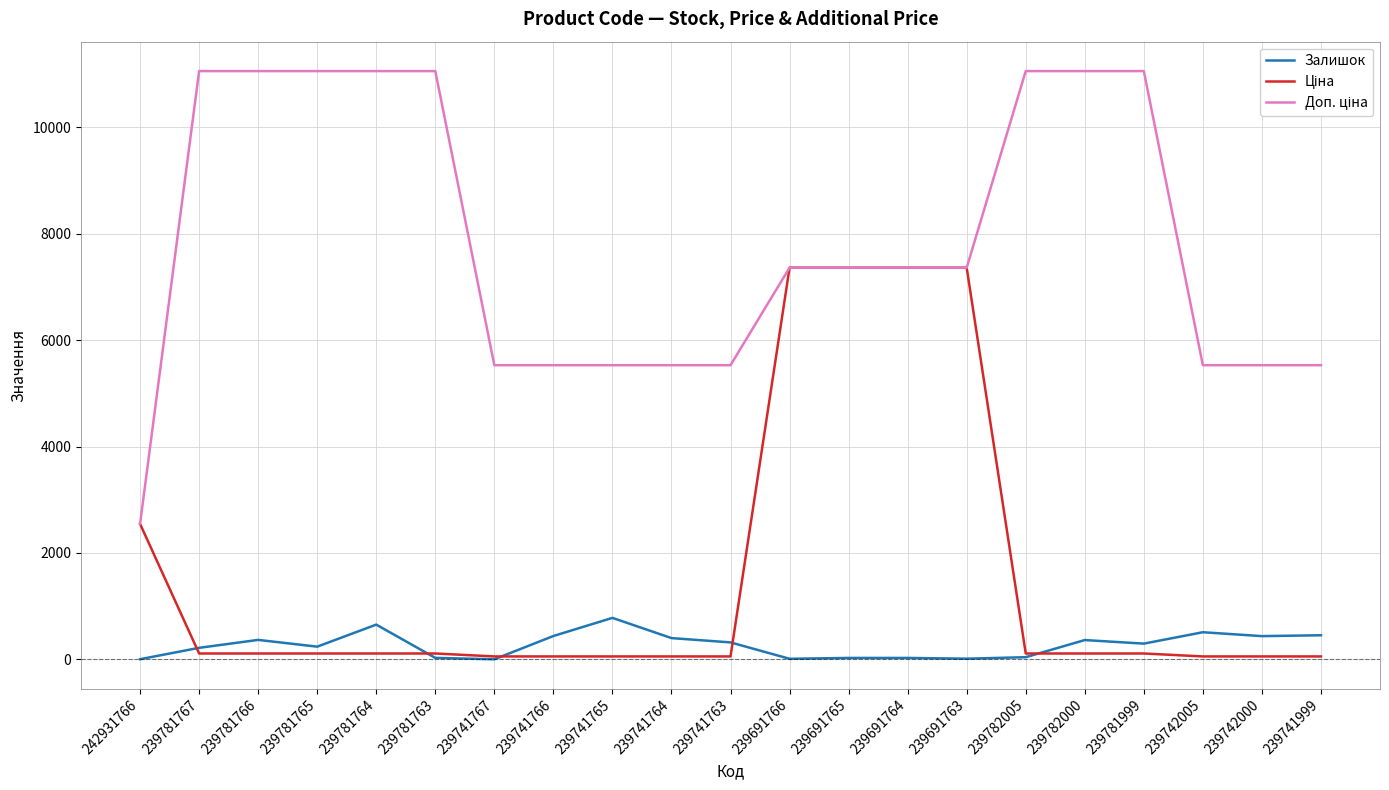

The Залишок series shows 363.0 at 239782000. True or false?

True